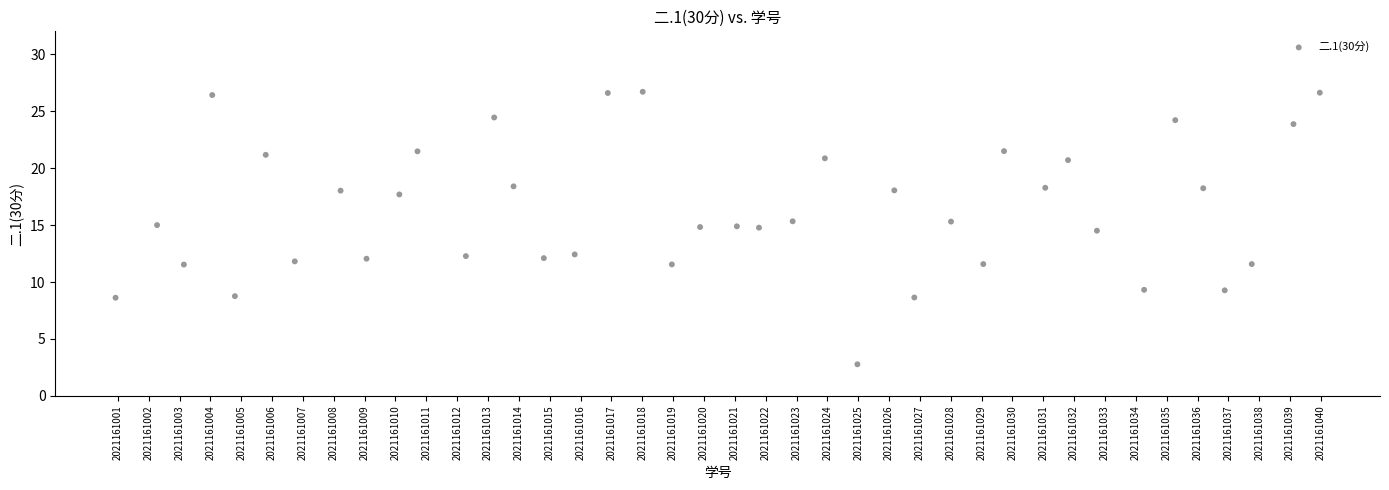

What is the range of Y values (max minus min)?

23.9